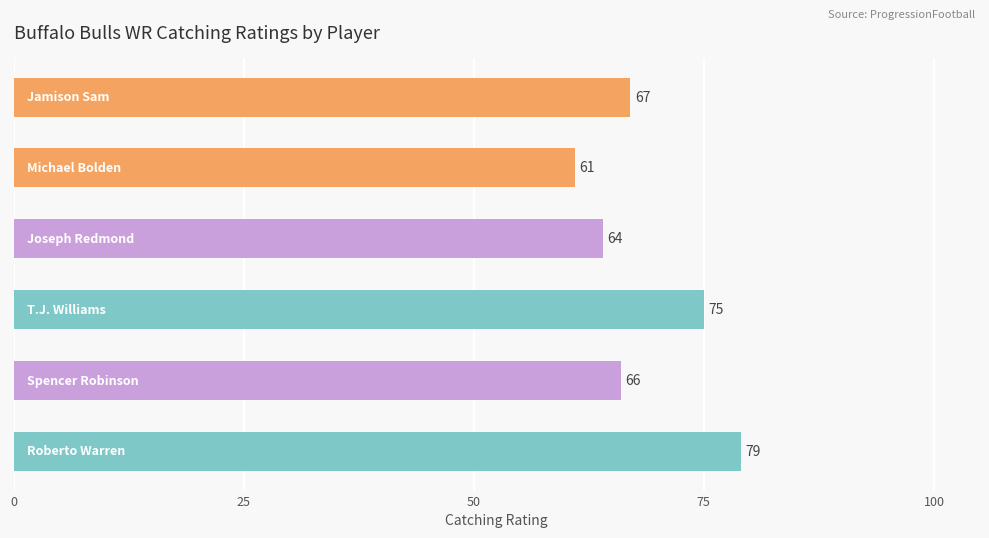

Reading bottom to top, transcribe all the data shown in this chart.

79	66	75	64	61	67